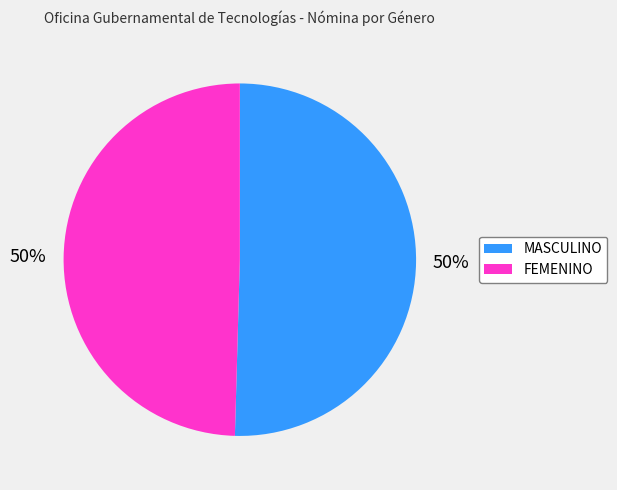

To the nearest percent, what is the combined percentage of FEMENINO and MASCULINO?

100%